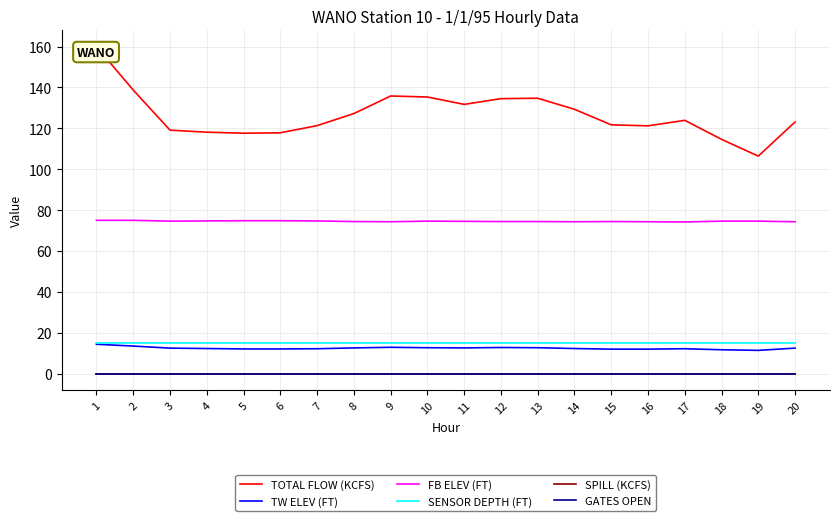

Which series has the widest spread of values?

TOTAL FLOW (KCFS)